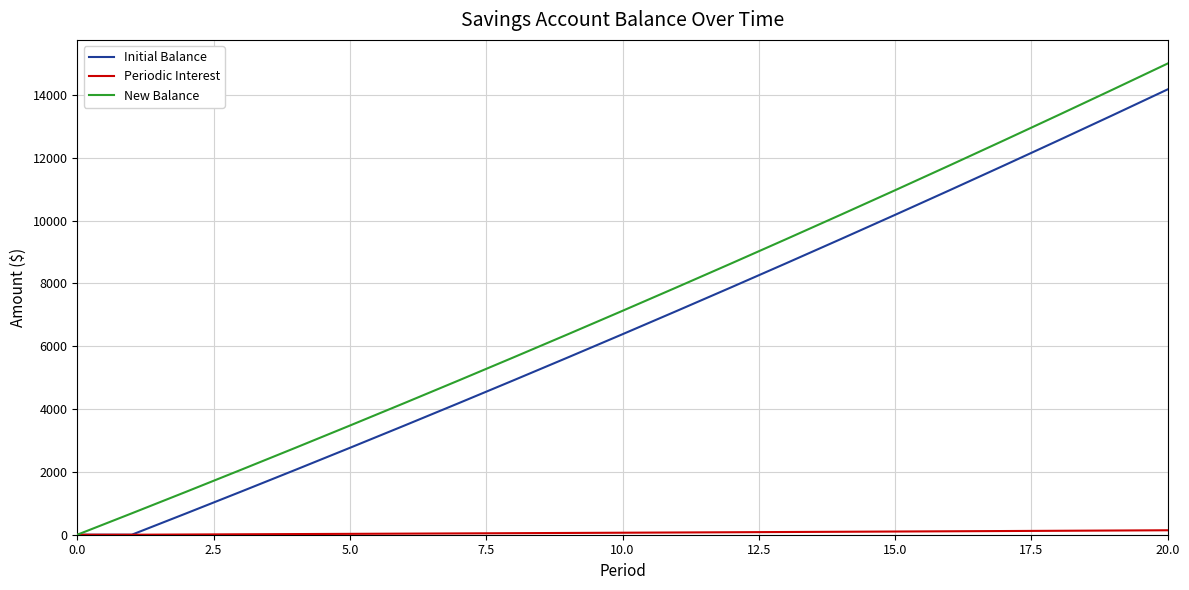

Which series has the widest spread of values?

New Balance